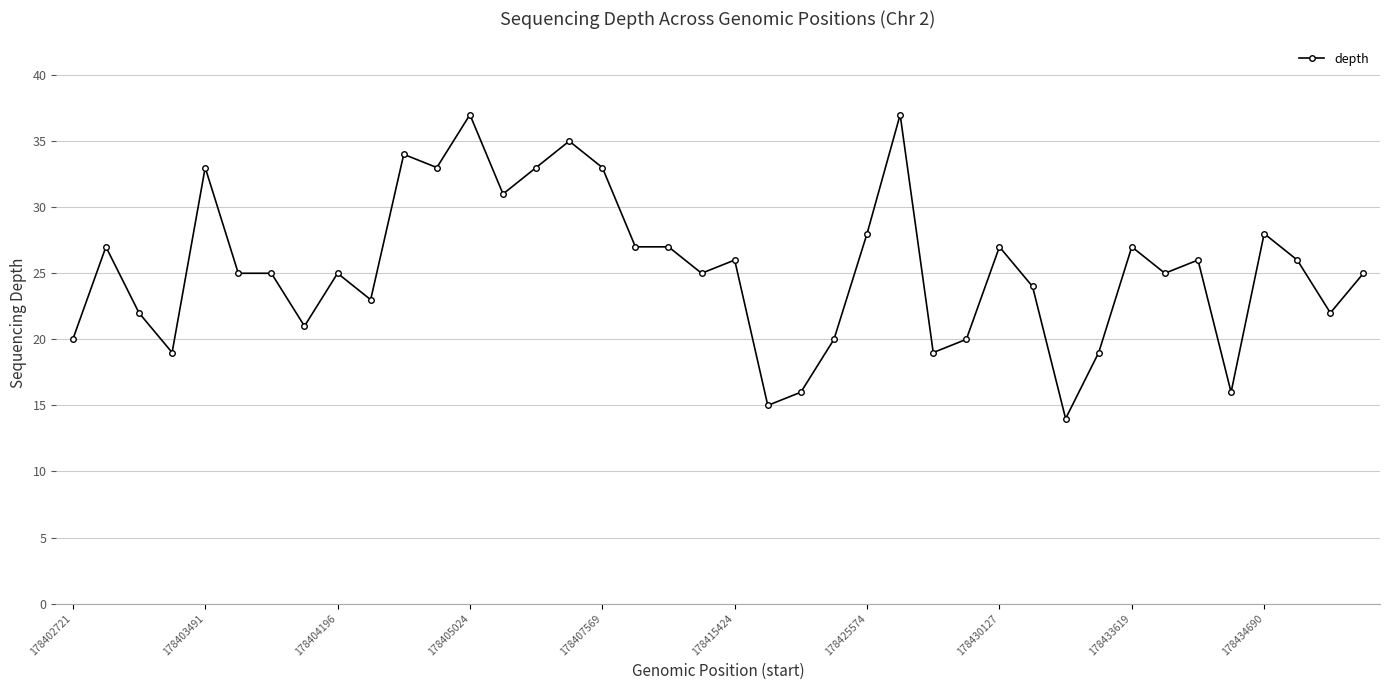

What is the value of the 38th point from the left?

26